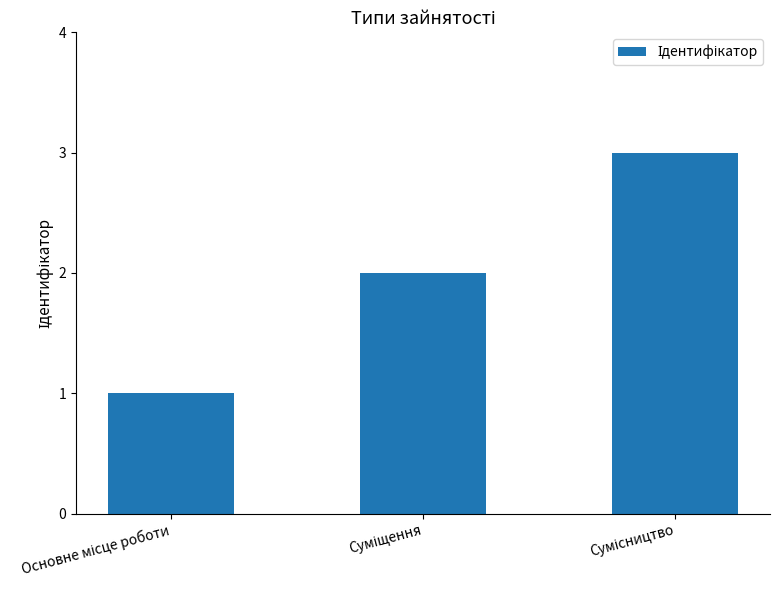

What is the maximum value shown in the chart?

3